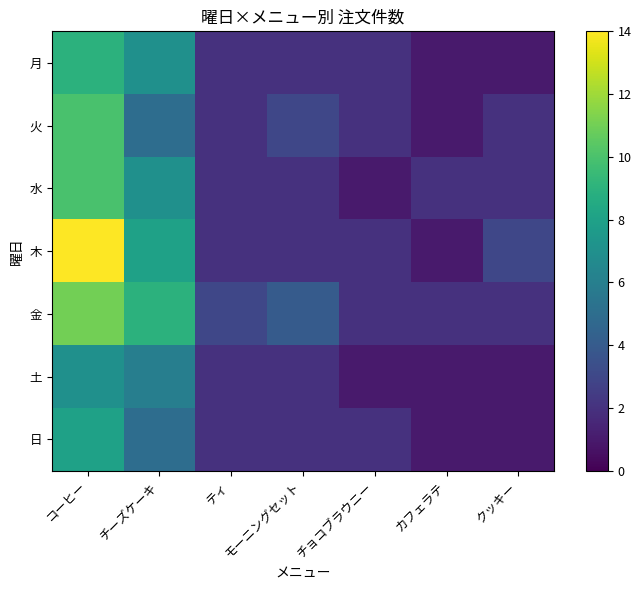

Reading right to left, extract all data points from this chart.

月: クッキー=1	カフェラテ=1	チョコブラウニー=2	モーニングセット=2	ティ=2	チーズケーキ=7	コーヒー=9
火: クッキー=2	カフェラテ=1	チョコブラウニー=2	モーニングセット=3	ティ=2	チーズケーキ=5	コーヒー=10
水: クッキー=2	カフェラテ=2	チョコブラウニー=1	モーニングセット=2	ティ=2	チーズケーキ=7	コーヒー=10
木: クッキー=3	カフェラテ=1	チョコブラウニー=2	モーニングセット=2	ティ=2	チーズケーキ=8	コーヒー=14
金: クッキー=2	カフェラテ=2	チョコブラウニー=2	モーニングセット=4	ティ=3	チーズケーキ=9	コーヒー=11
土: クッキー=1	カフェラテ=1	チョコブラウニー=1	モーニングセット=2	ティ=2	チーズケーキ=6	コーヒー=7
日: クッキー=1	カフェラテ=1	チョコブラウニー=2	モーニングセット=2	ティ=2	チーズケーキ=5	コーヒー=8